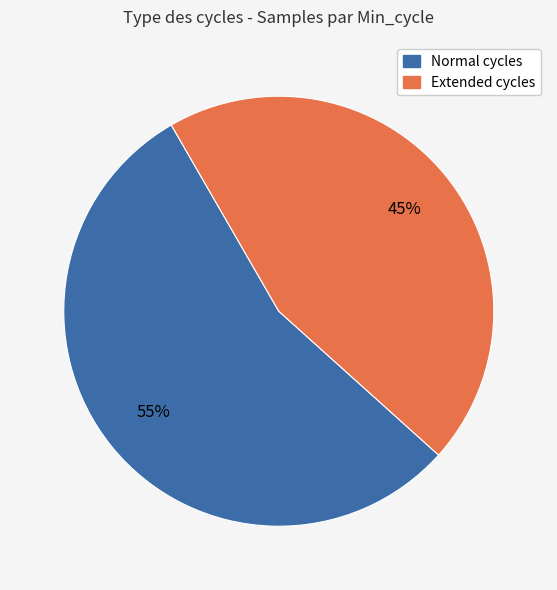

To the nearest percent, what is the average slice percentage?

50%